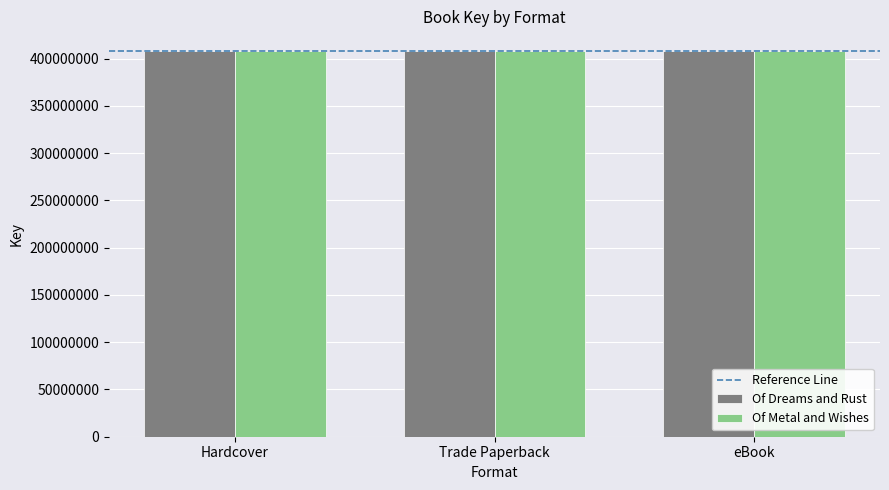

What is the spread (max minus min) of values at Hardcover?

2224